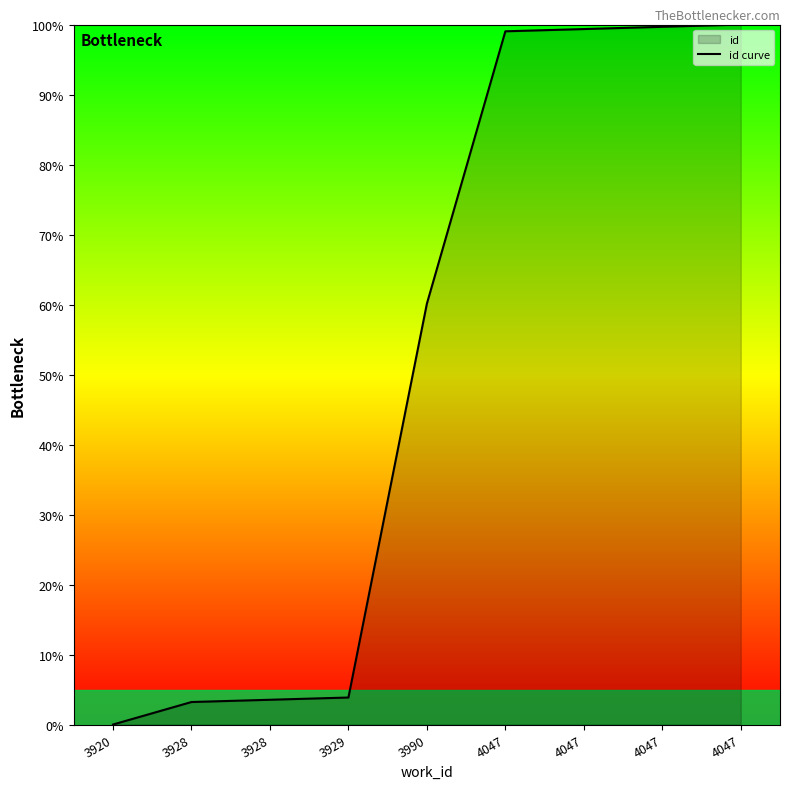

How many lines are shown in the chart?

1